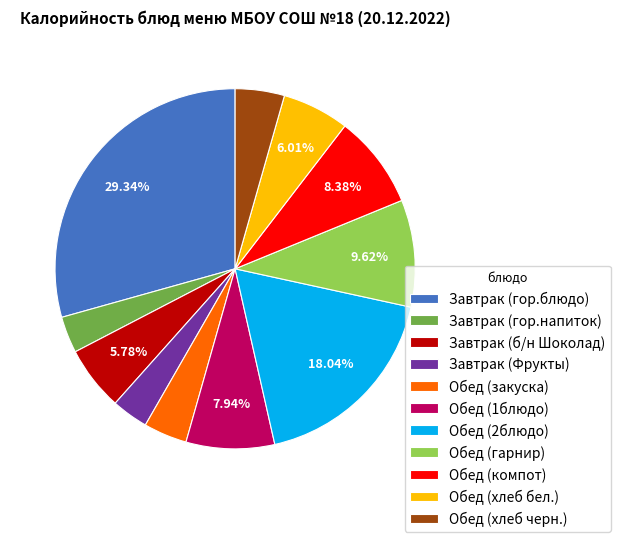

Between Завтрак (б/н Шоколад) and Обед (2блюдо), which is larger?

Обед (2блюдо)